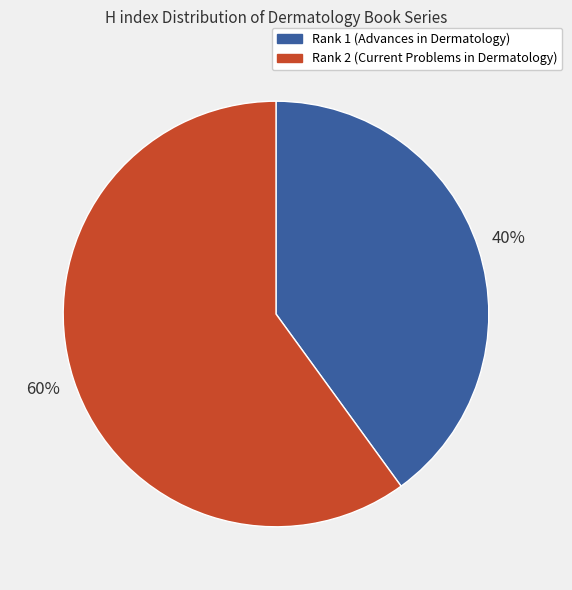

To the nearest percent, what is the combined percentage of Rank 1 (Advances in Dermatology) and Rank 2 (Current Problems in Dermatology)?

100%